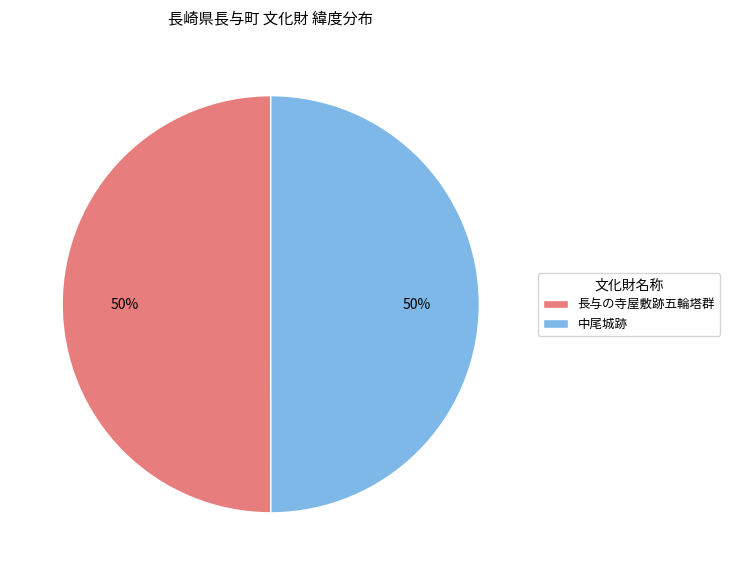

Do 中尾城跡 and 長与の寺屋敷跡五輪塔群 together represent more than half of the pie?

Yes